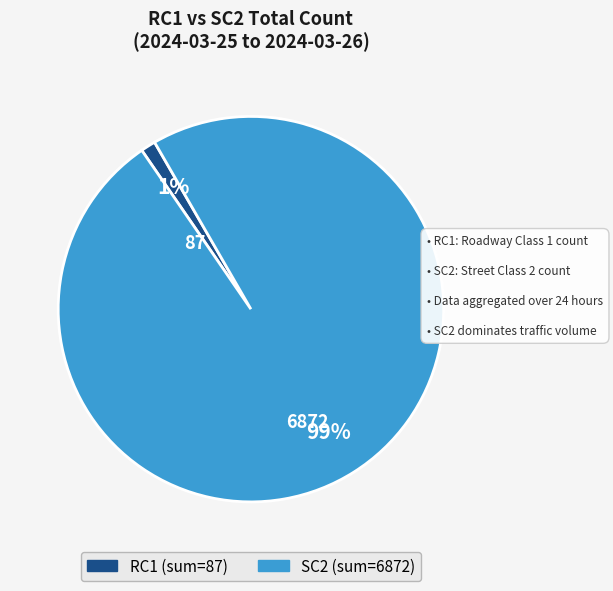

Which slice is the largest?

SC2